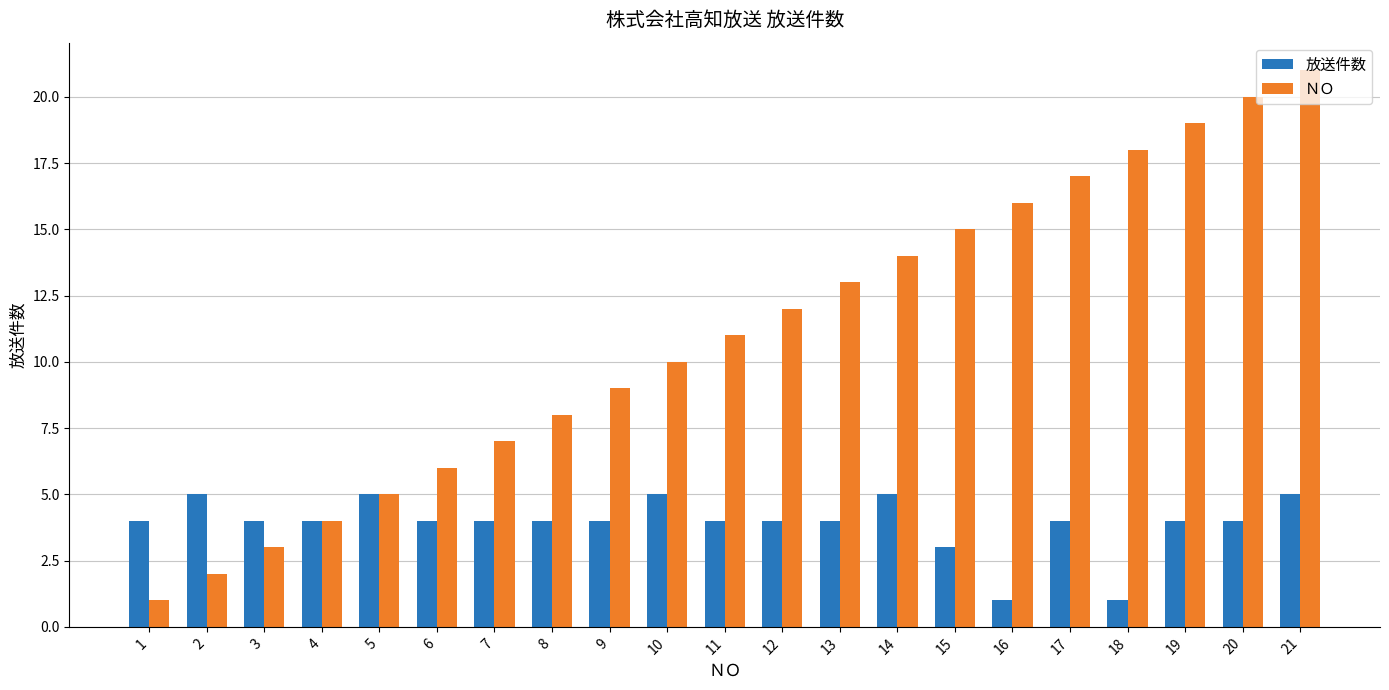

What value does the 放送件数 series have at 18?

1